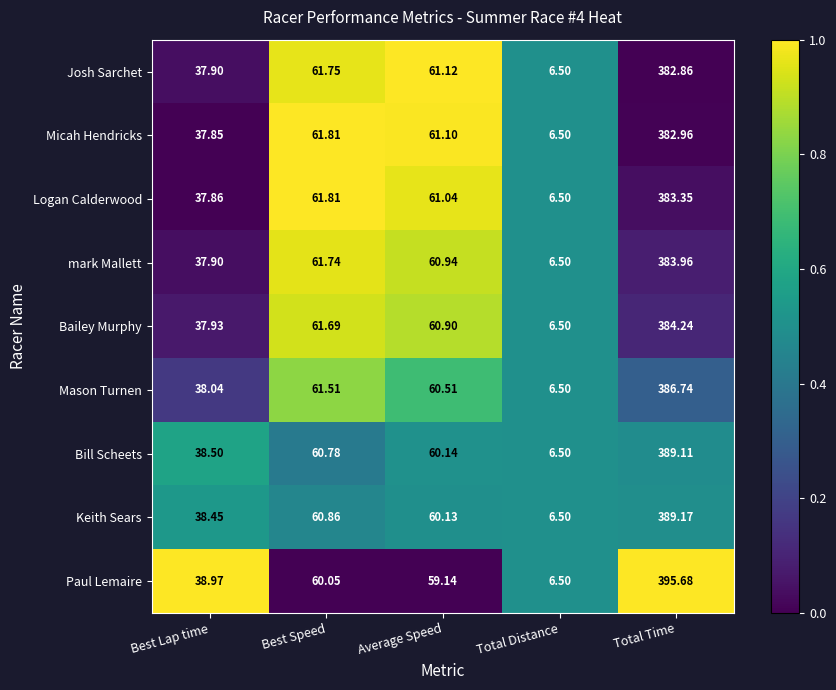

Which series has the widest spread of values?

Paul Lemaire